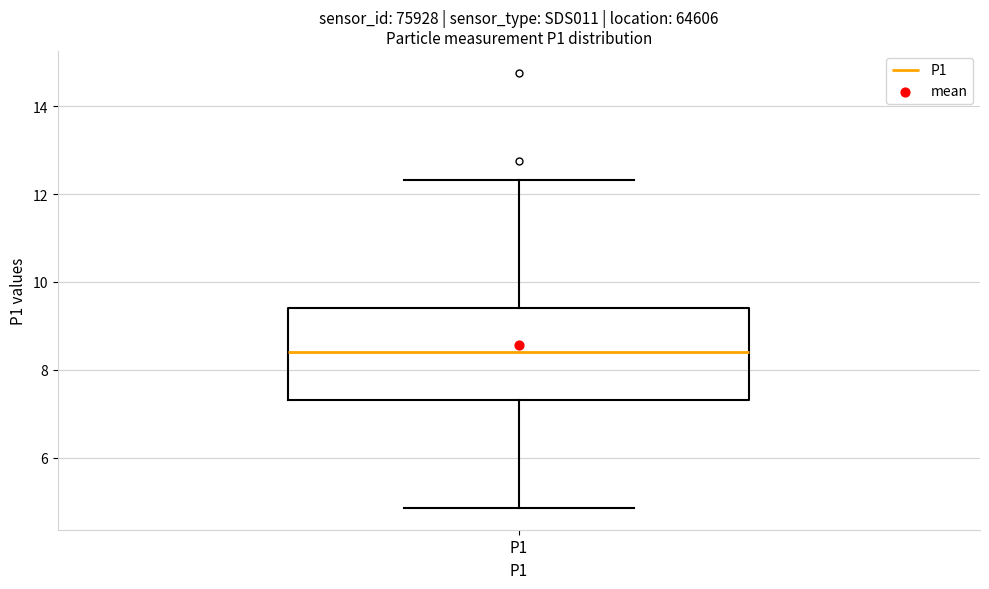

Where is the lower edge of the box for P1 on the y-axis? The values are not printed on the chart, so give them approximately, as read against the axis.

7.4